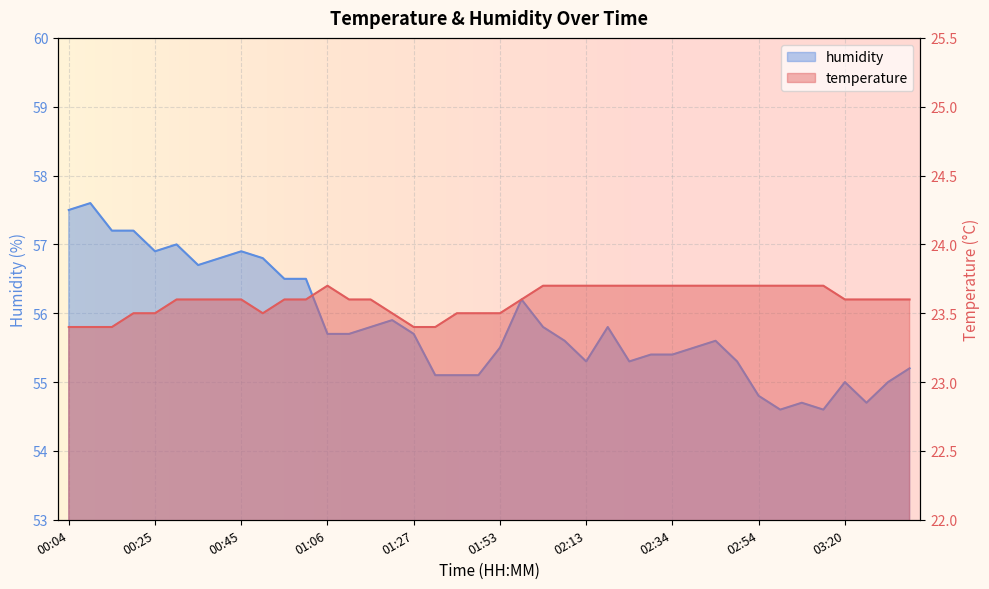

What is the smallest value displayed?

23.4